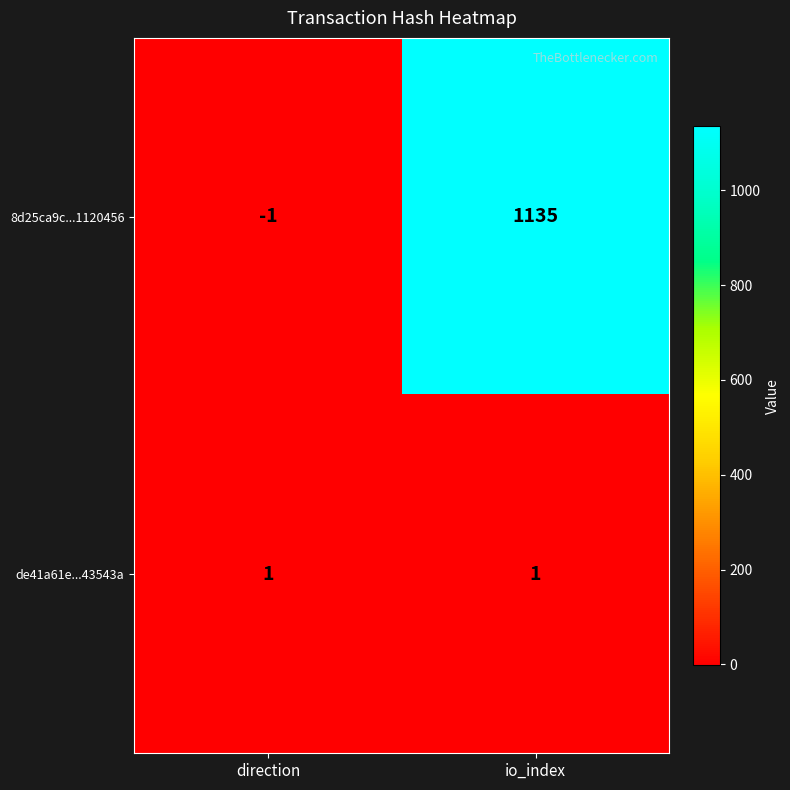

What is the difference between the highest and lowest values at direction?

2